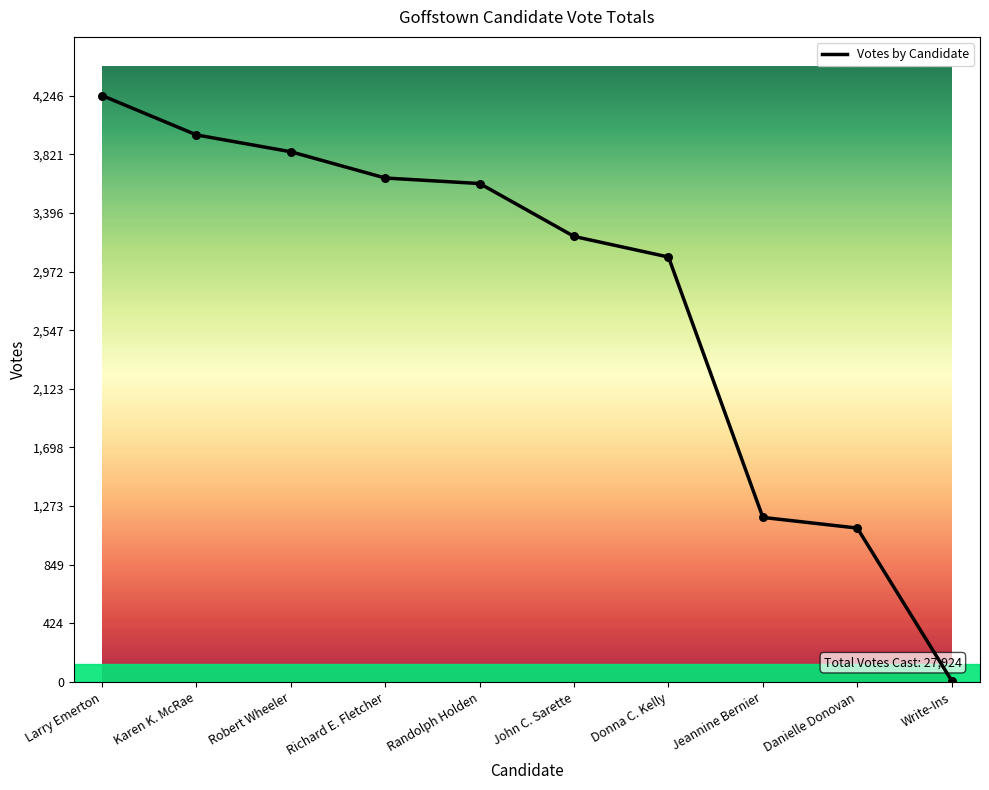

Between Danielle Donovan and Larry Emerton, which is larger?

Larry Emerton